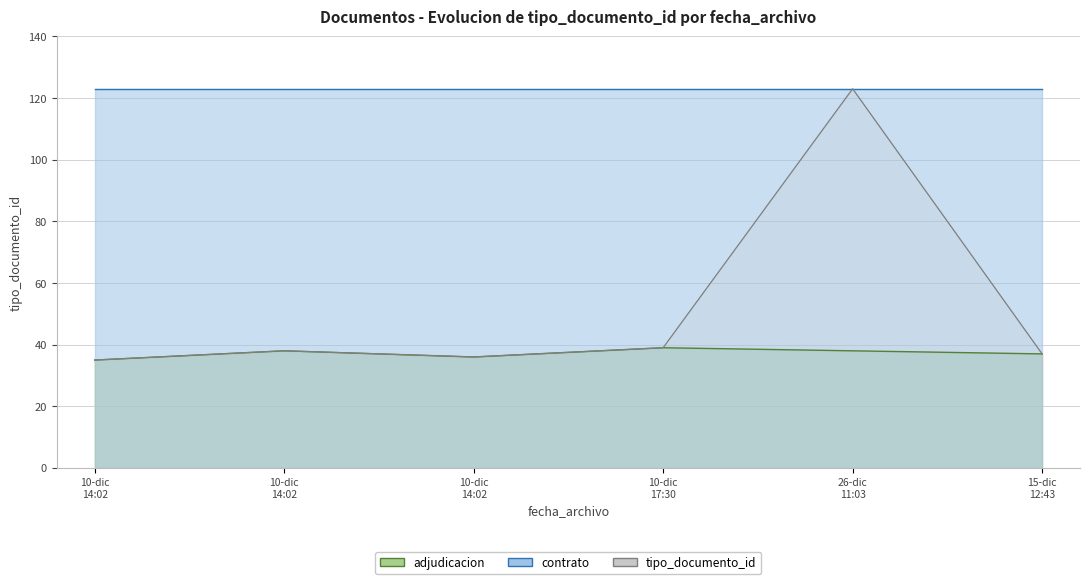

What is the difference between the values at 10-dic
14:02 and 10-dic
14:02?

3